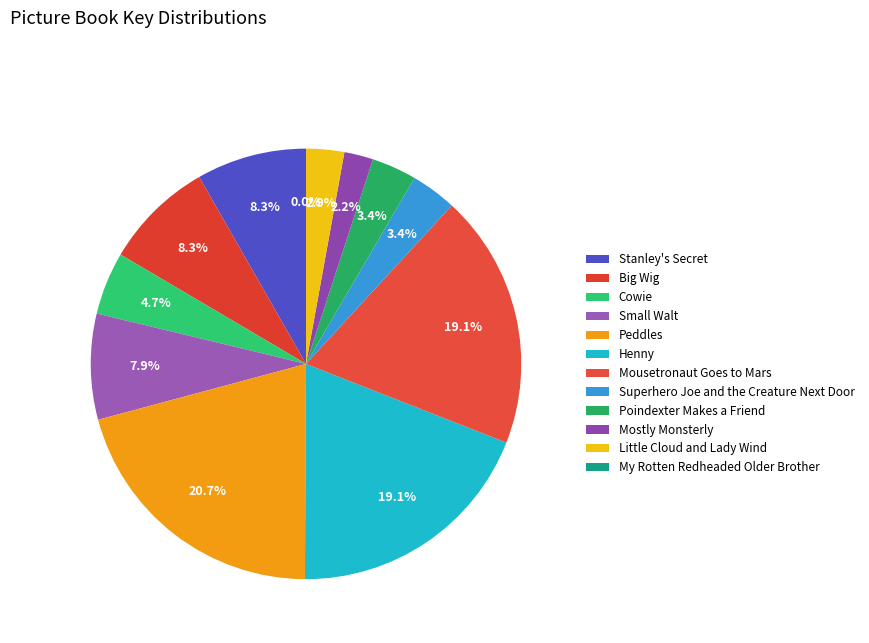

Is the sum of My Rotten Redheaded Older Brother and Mousetronaut Goes to Mars greater than half?

No